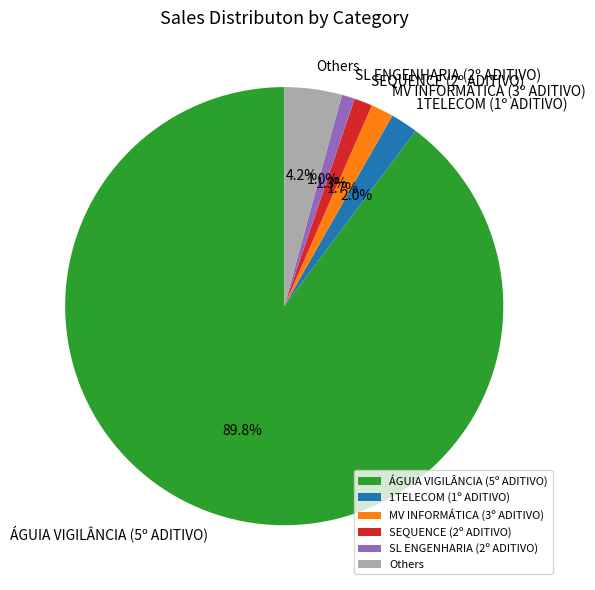

Which slice is the largest?

ÁGUIA VIGILÂNCIA (5º ADITIVO)